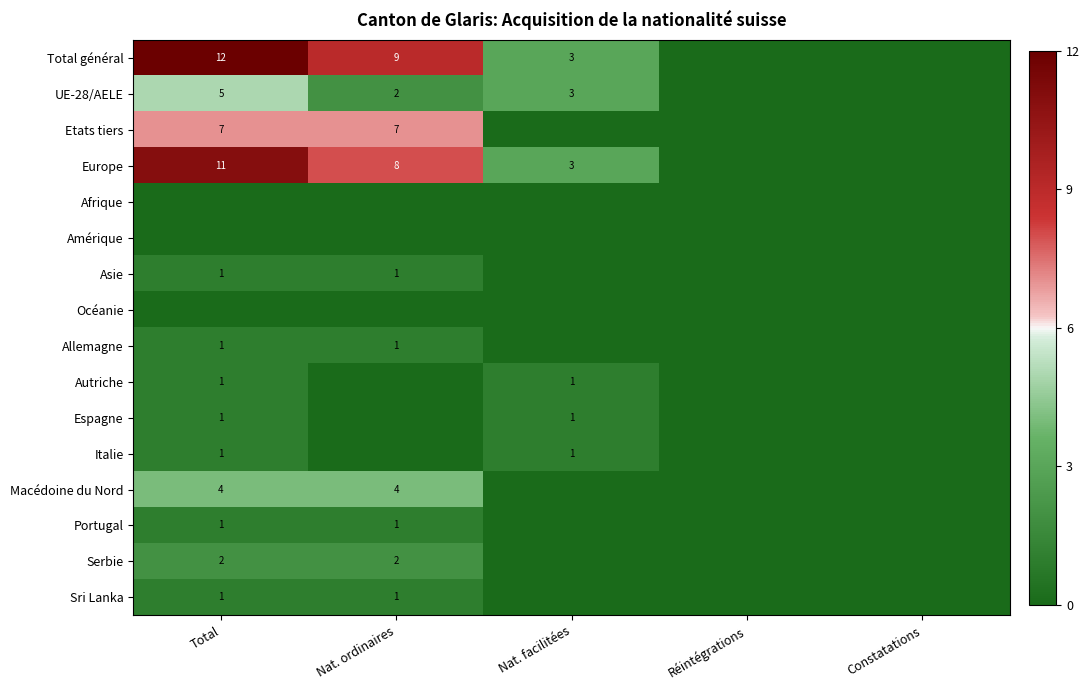

The UE-28/AELE series shows 3 at Total. True or false?

False